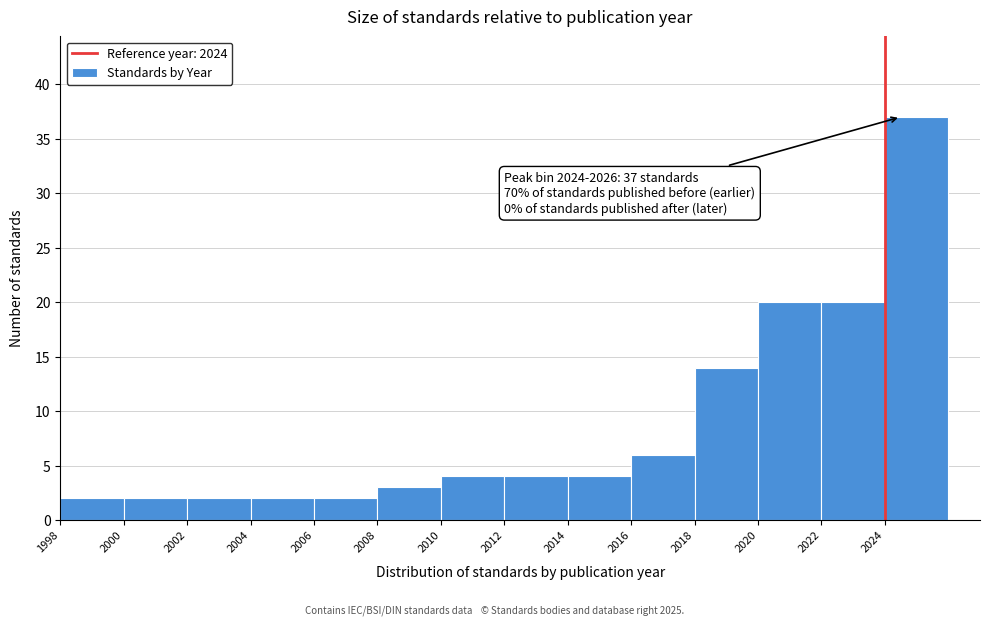

Which range on the x-axis has the tallest bar?

2024 to 2026